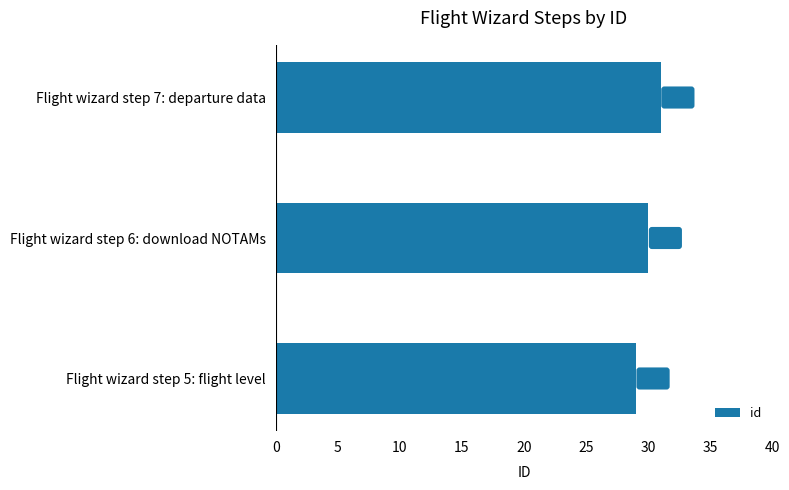

What is the smallest value displayed?

29